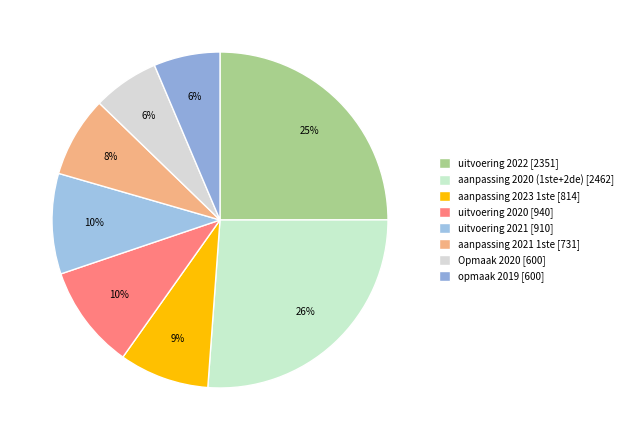

Combined, do opmaak 2019 and uitvoering 2022 account for over 50%?

No